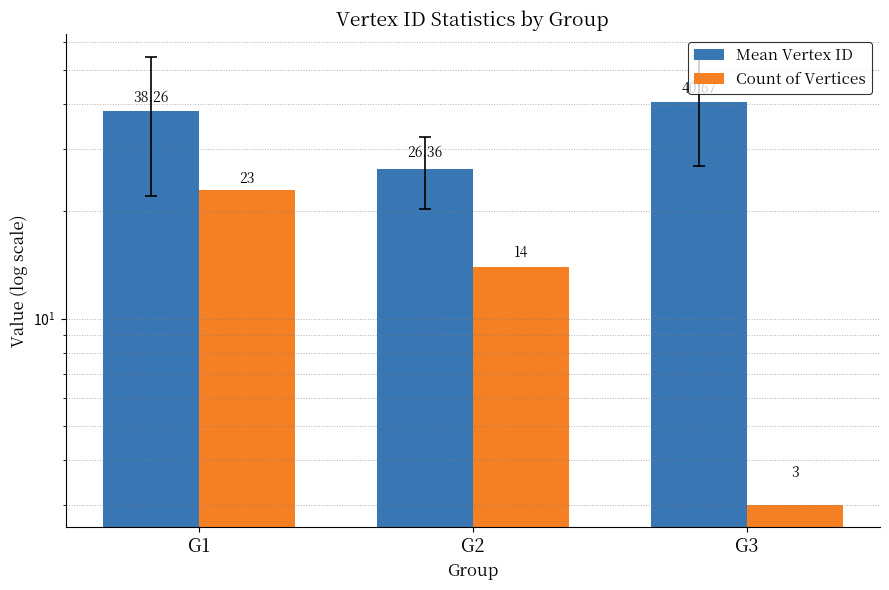

The value of Count of Vertices at G2 is 3.2. True or false?

False